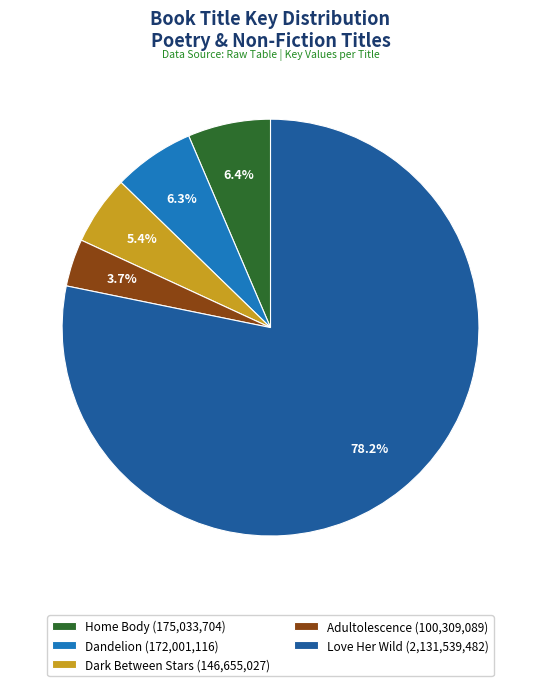

What percentage do Dark Between Stars and Love Her Wild together represent?

83.6%